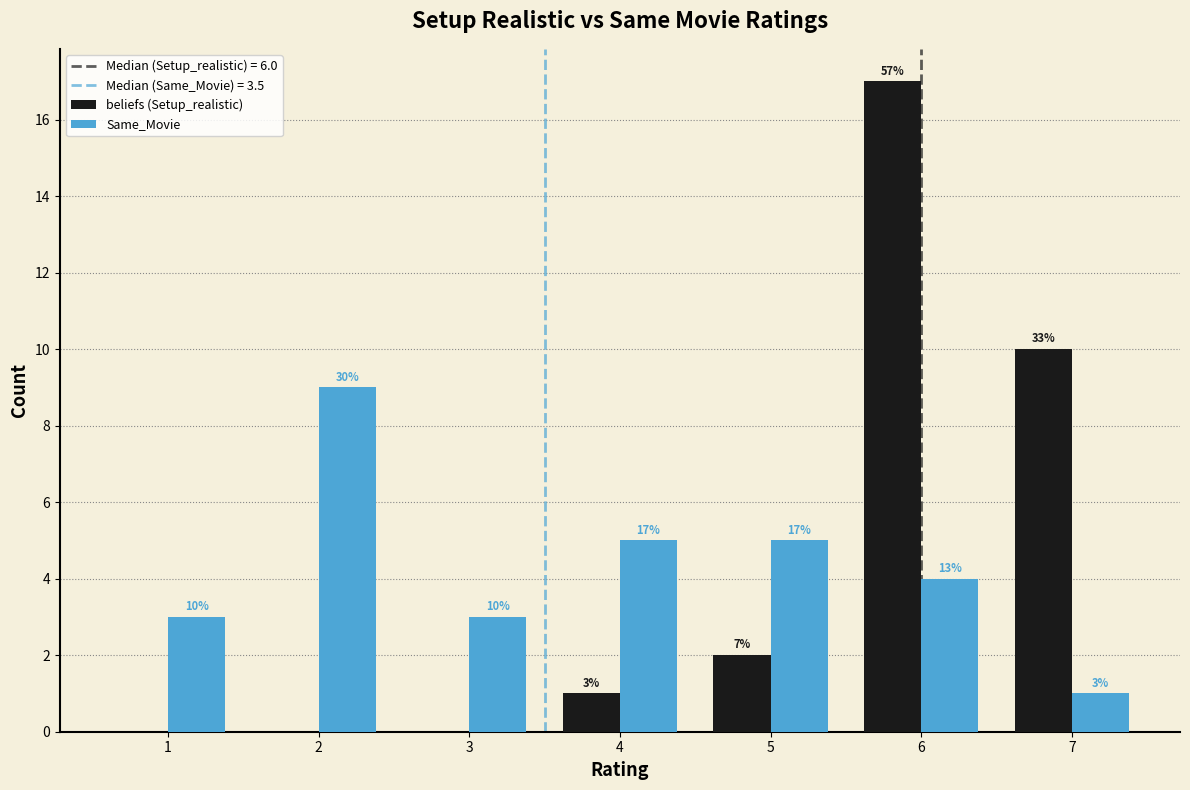

In the Same_Movie series, which range on the x-axis has the tallest bar?

1.5 to 2.5